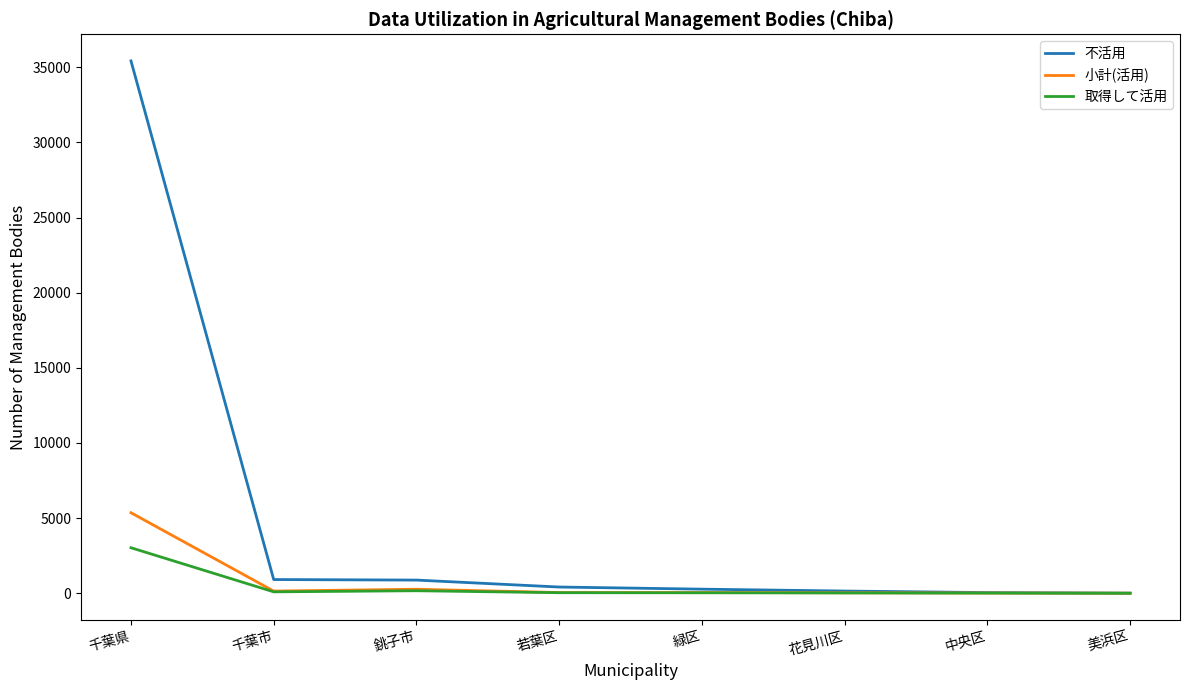

At which category is the sum across all series the highest?

千葉県